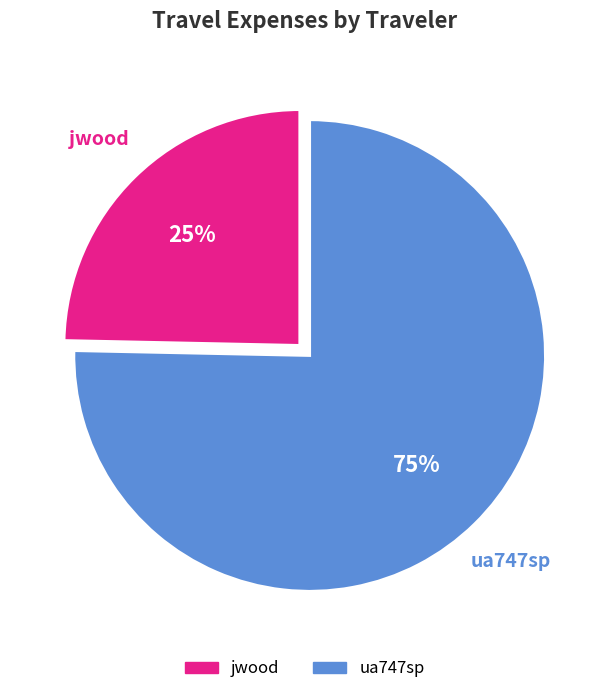

Is it true that jwood is 25% of the pie?

True